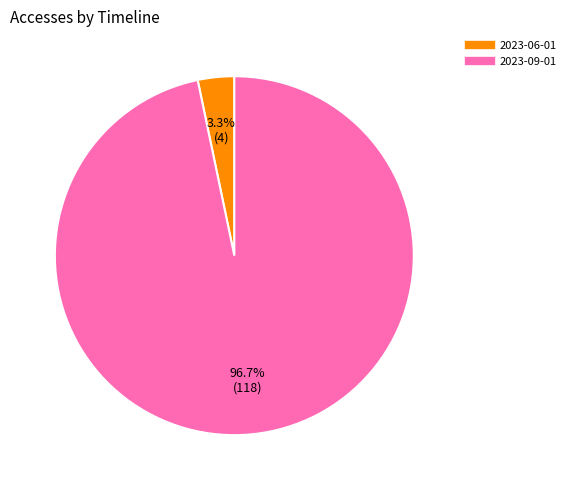

Which has a higher value, 2023-06-01 or 2023-09-01?

2023-09-01